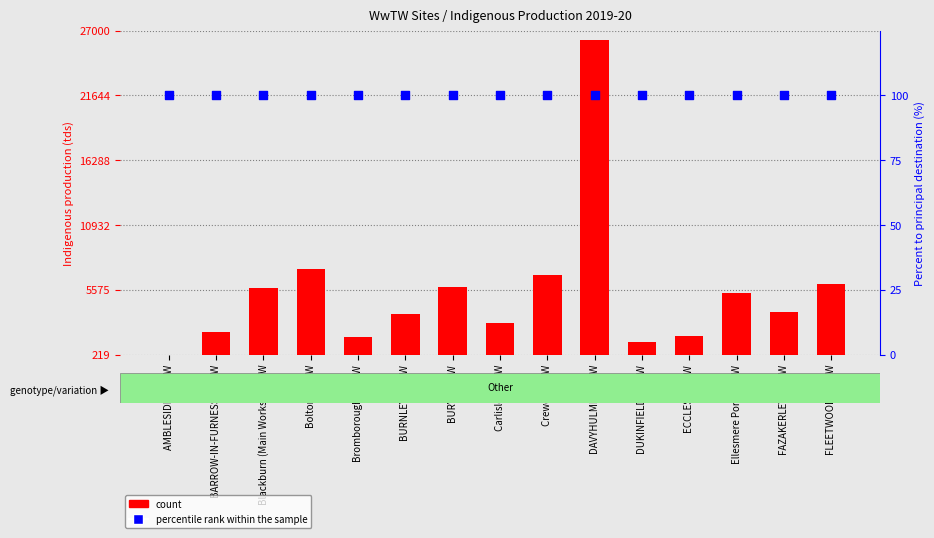

What are all the series names shown in the legend?

count, percentile rank within the sample